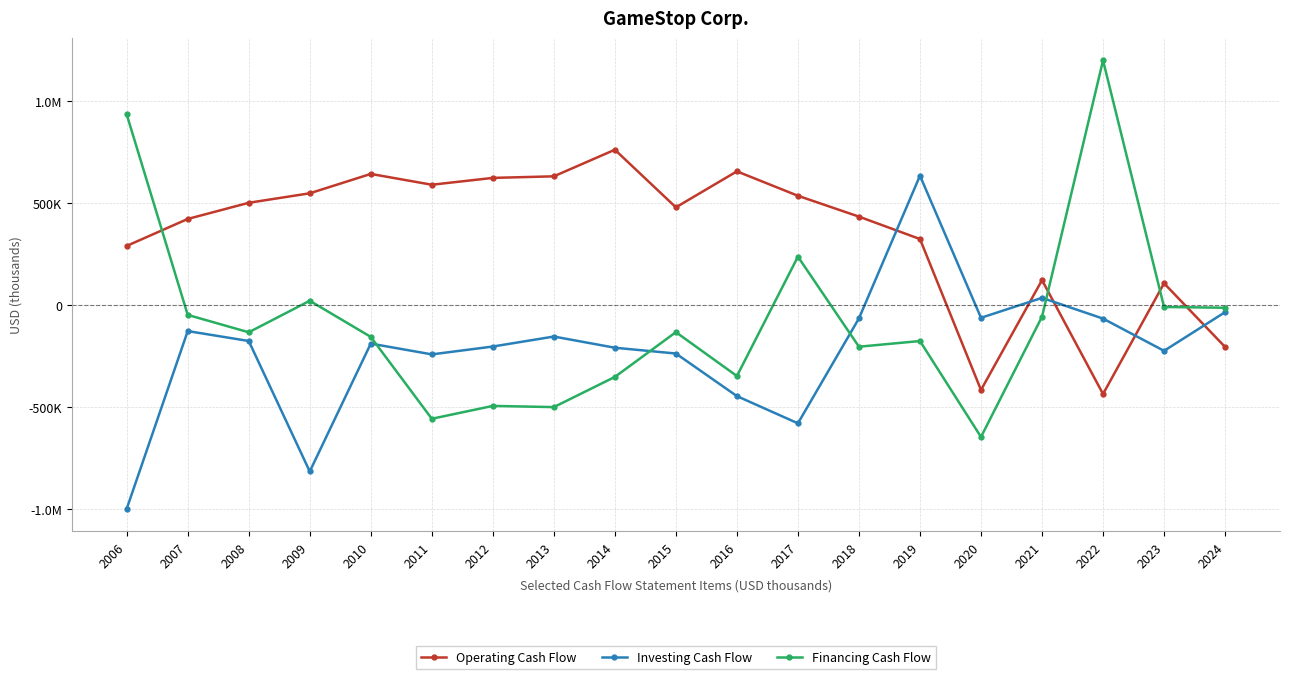

Between 2015 and 2021, which is larger?

2015